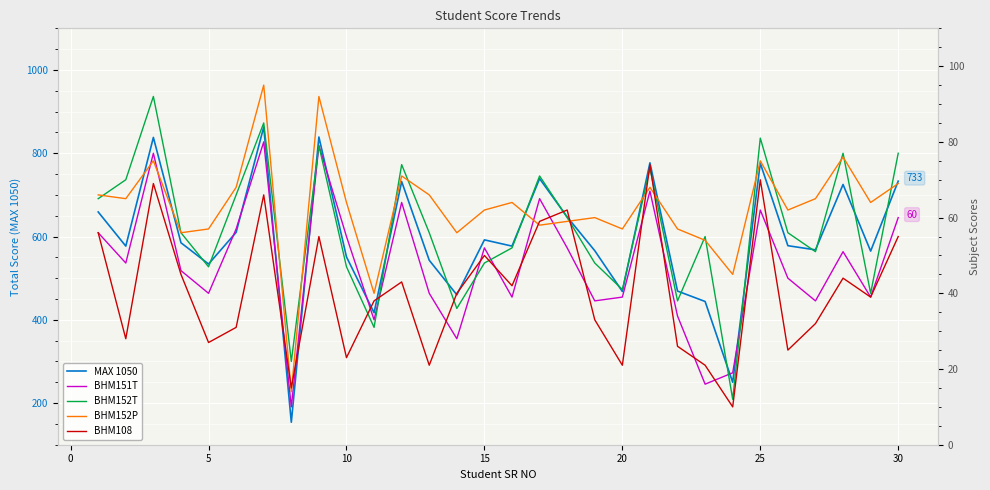

True or false: MAX 1050 and BHM151T cross at least once.

False